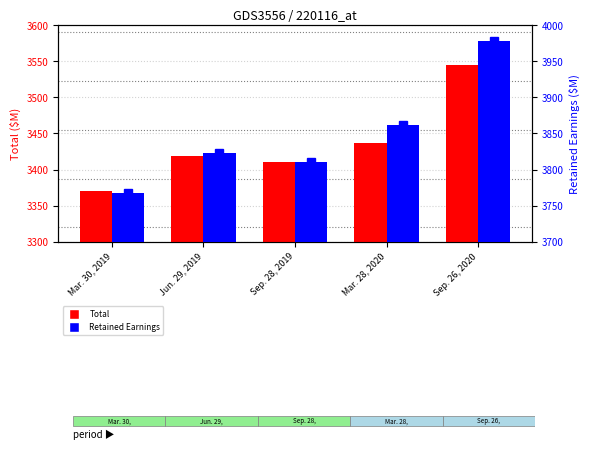

What is the label of the 4th bar from the right?

Jun. 29, 2019